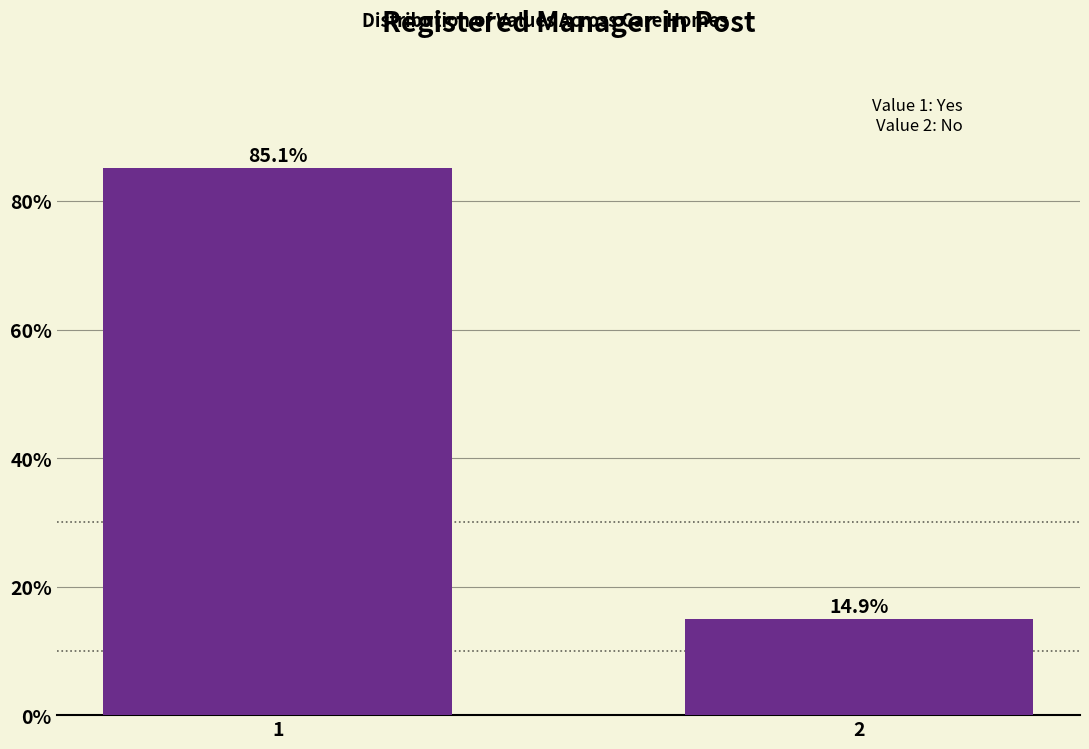

Reading left to right, list all the values displayed in this chart.

85.1	14.9